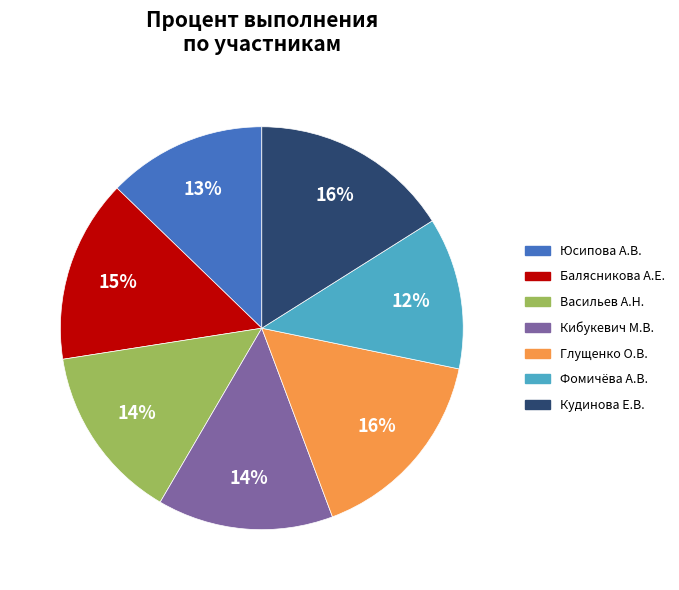

To the nearest percent, what is the average slice percentage?

14%